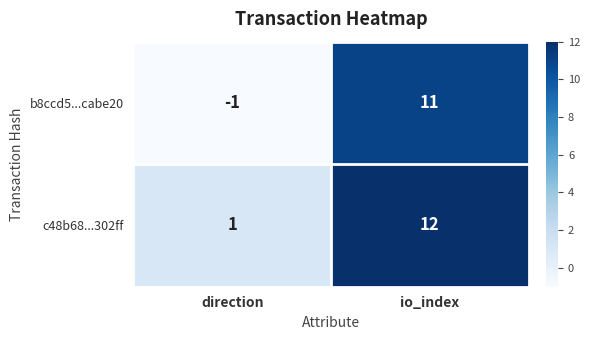

What is the smallest value displayed?

-1